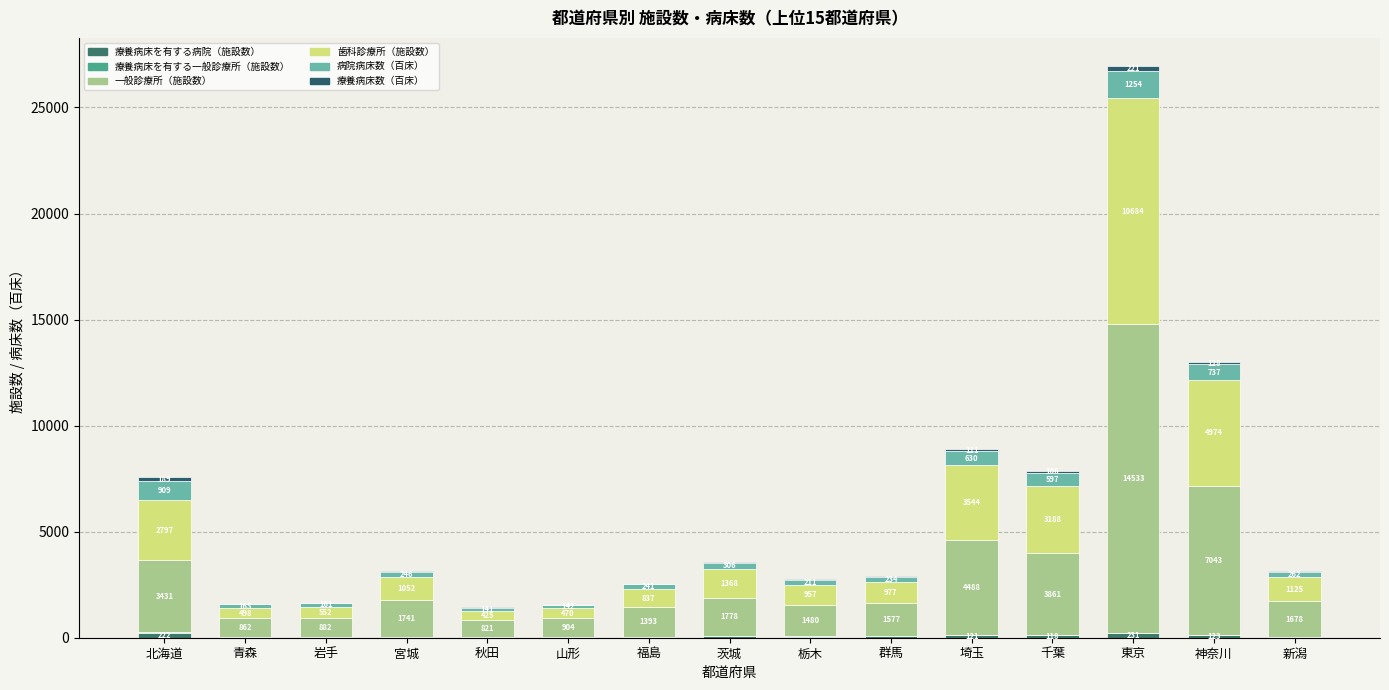

At which category is the sum across all series the highest?

東京